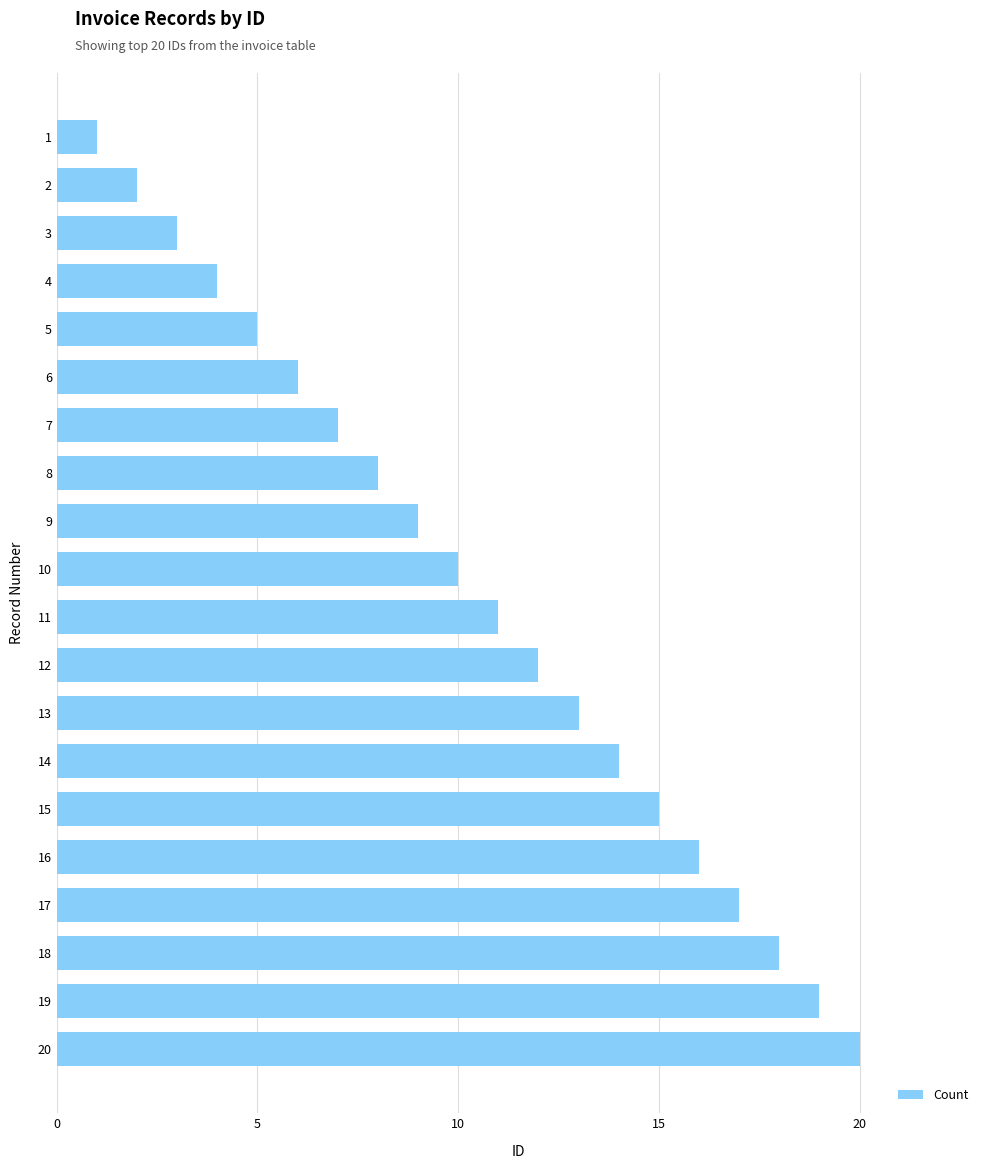

What is the maximum value shown in the chart?

20